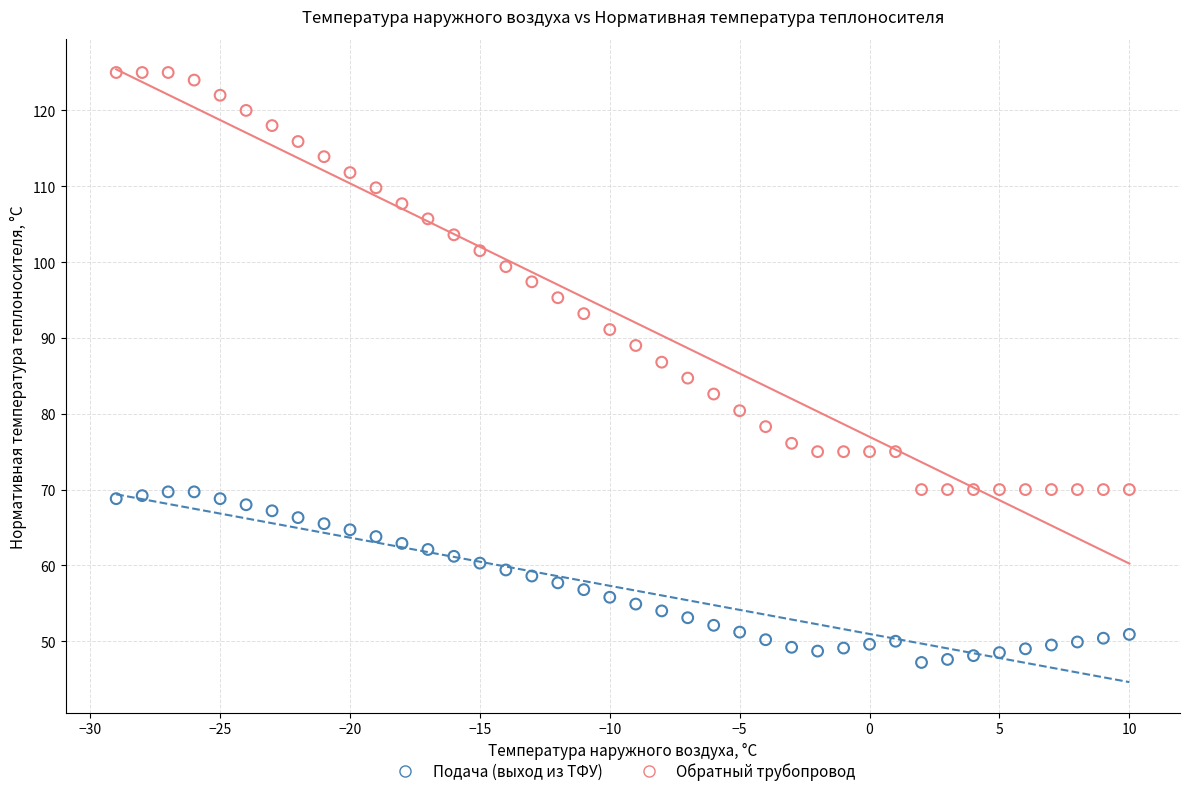

Which series reaches the maximum Y coordinate?

Обратный трубопровод